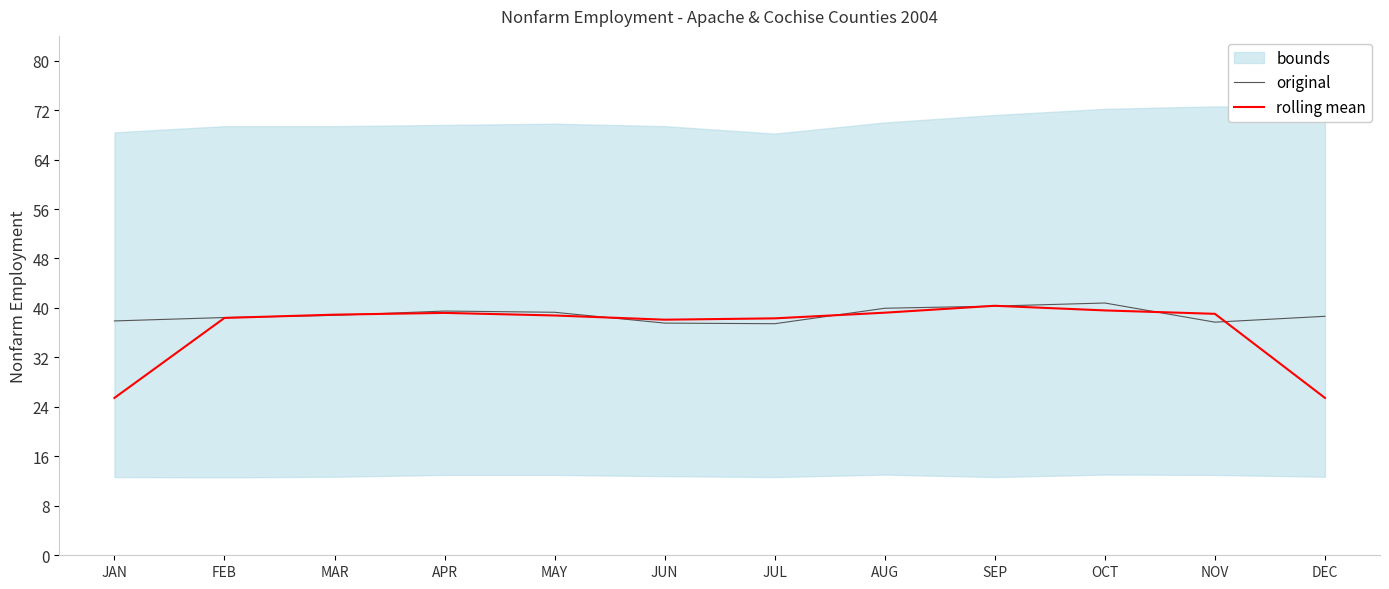

Between JUN and MAR, which is larger?

MAR